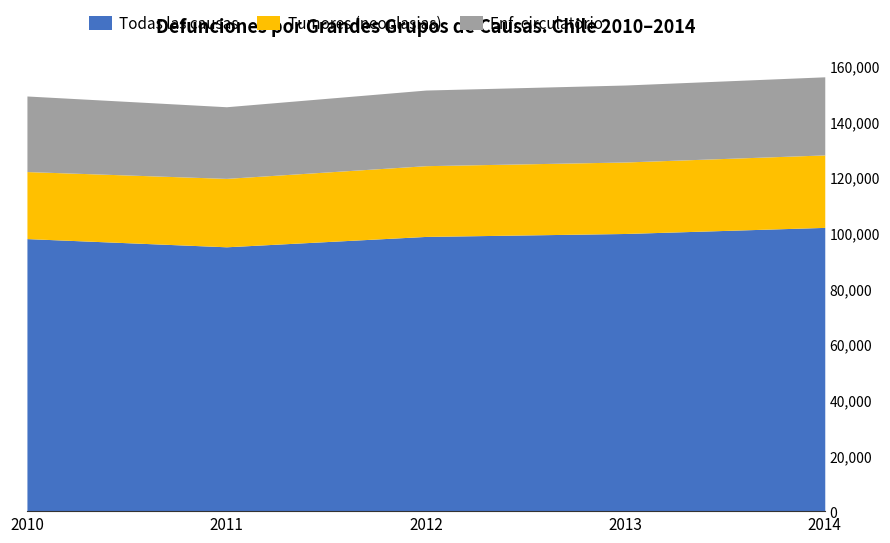

Which series has the largest total across all categories?

Todas las causas